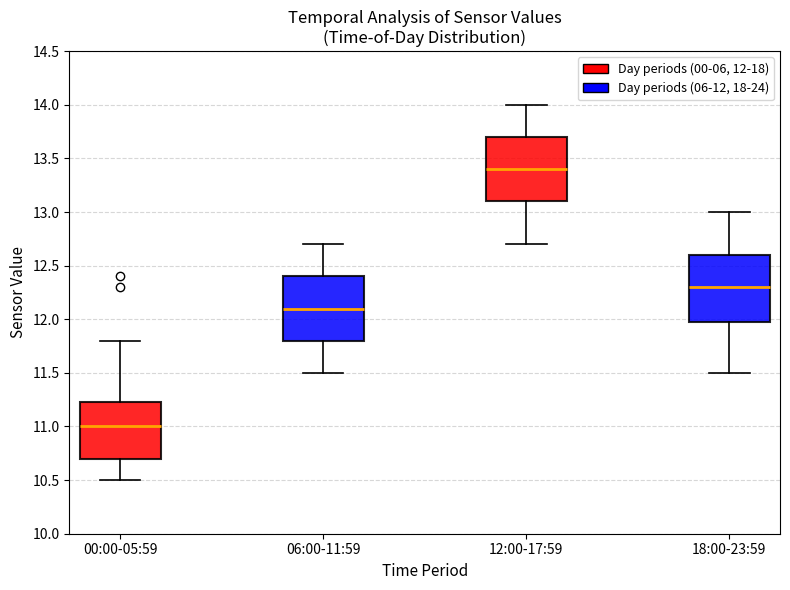

Where does the upper whisker of the box for 06:00-11:59 end on the y-axis? The values are not printed on the chart, so give them approximately, as read against the axis.

12.70